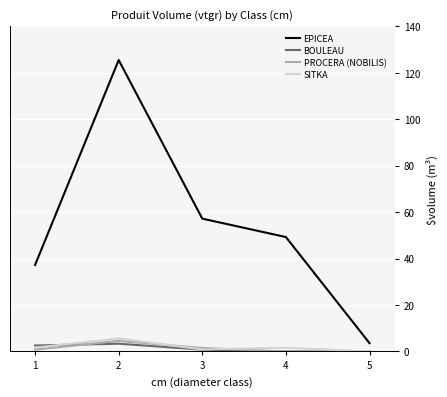

How many lines are shown in the chart?

4